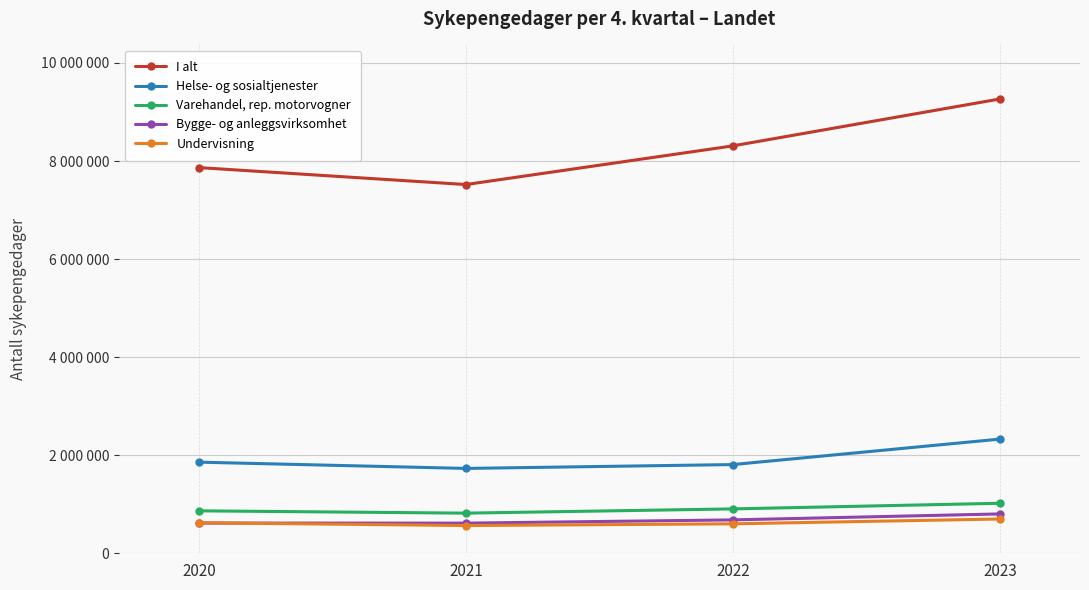

Which series has the largest total across all categories?

I alt